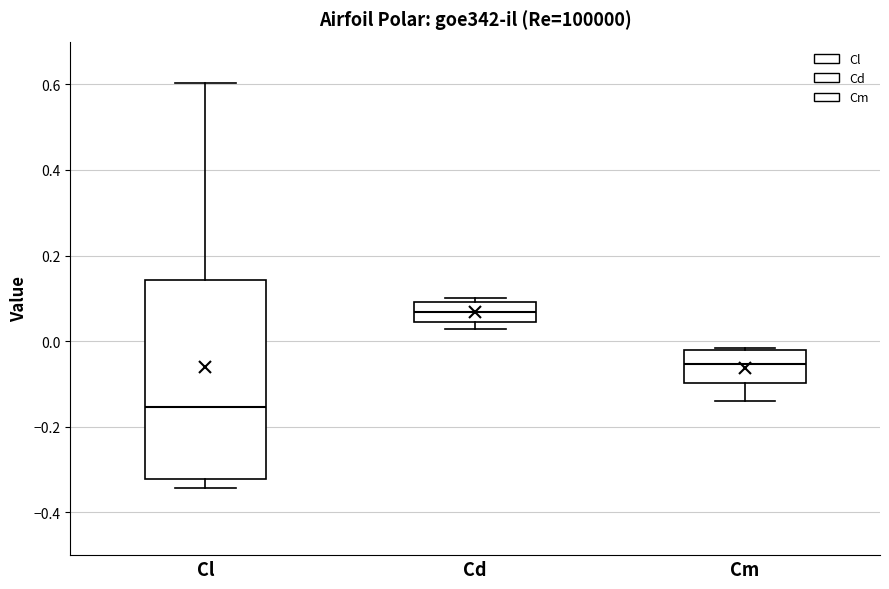

Comparing the boxes themselves (not the whiskers), which one is the tallest?

Cl